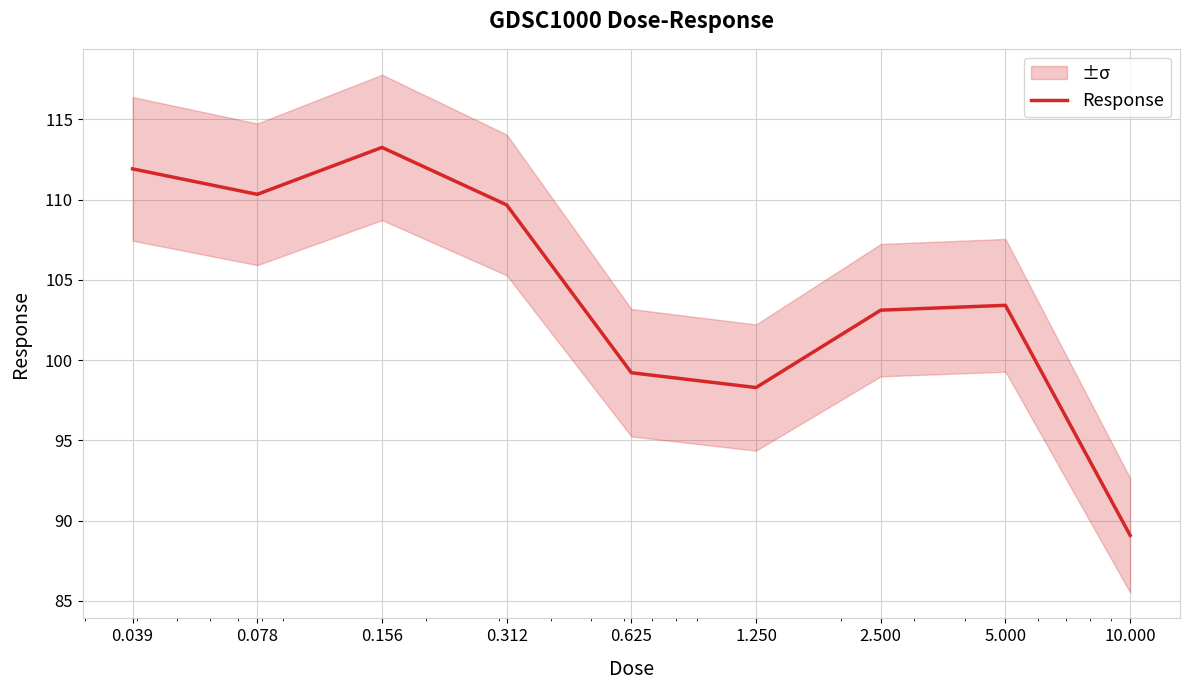

List the labels in order of value, smallest first.

10.000, 1.250, 0.625, 2.500, 5.000, 0.312, 0.078, 0.039, 0.156